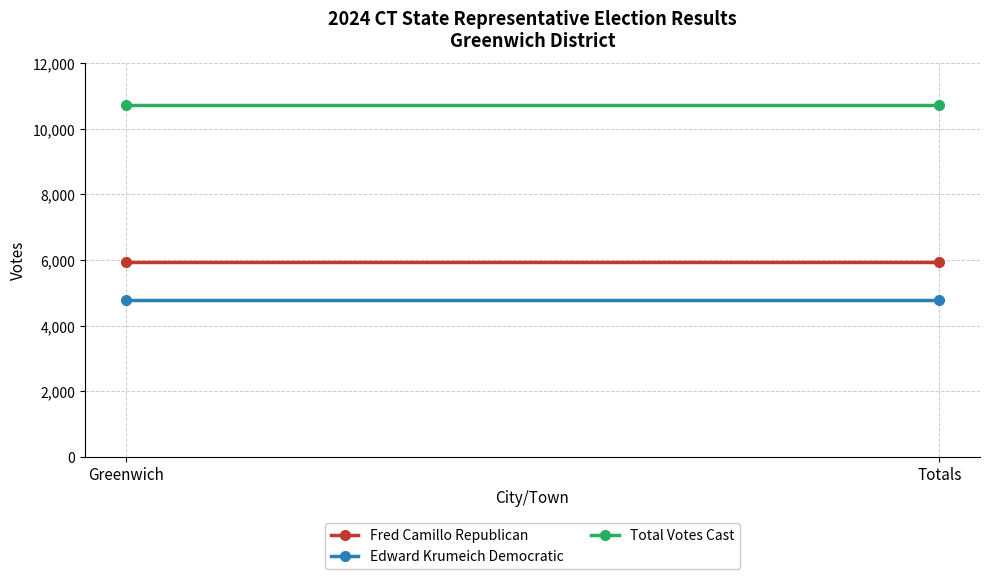

Rank the categories by Fred Camillo Republican value from lowest to highest.

Greenwich, Totals